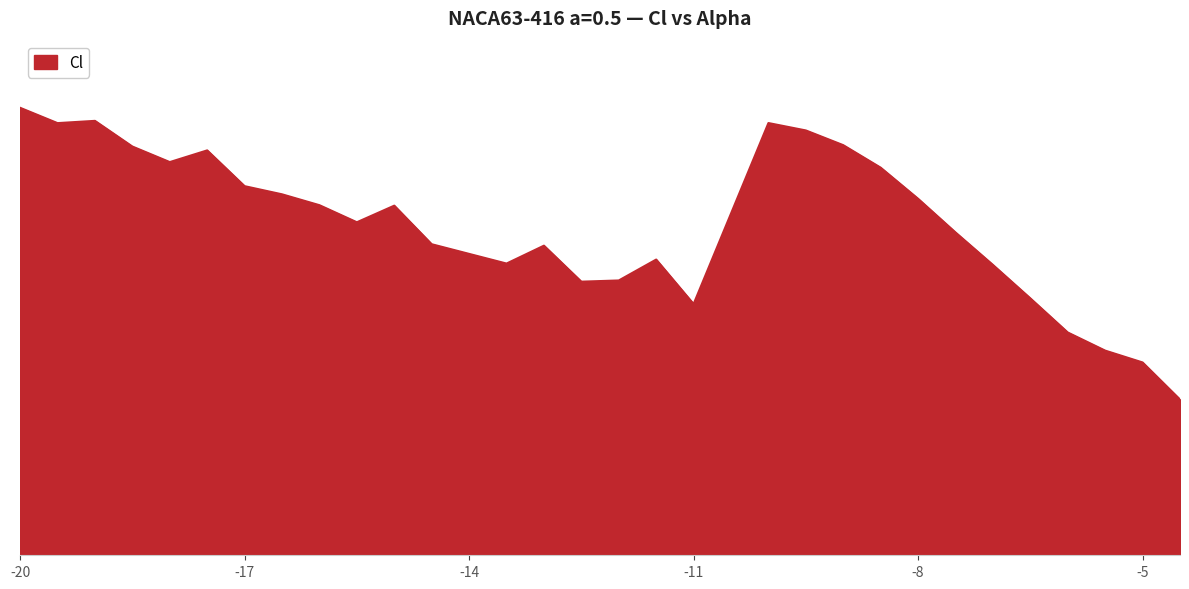

Reading left to right, what are all the values shown in this chart?

0.6	0.6	0.6	0.5	0.5	0.5	0.5	0.5	0.5	0.4	0.5	0.4	0.4	0.4	0.4	0.4	0.4	0.3	0.6	0.6	0.5	0.5	0.5	0.4	0.4	0.3	0.3	0.3	0.3	0.2